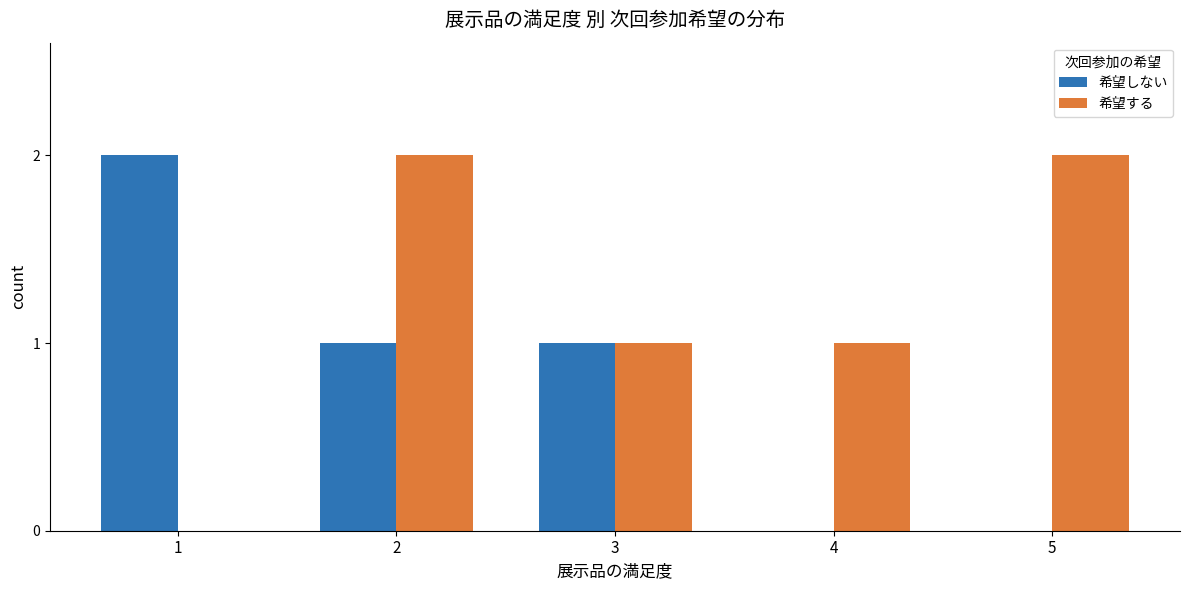

Read the 希望する value at 4.

1